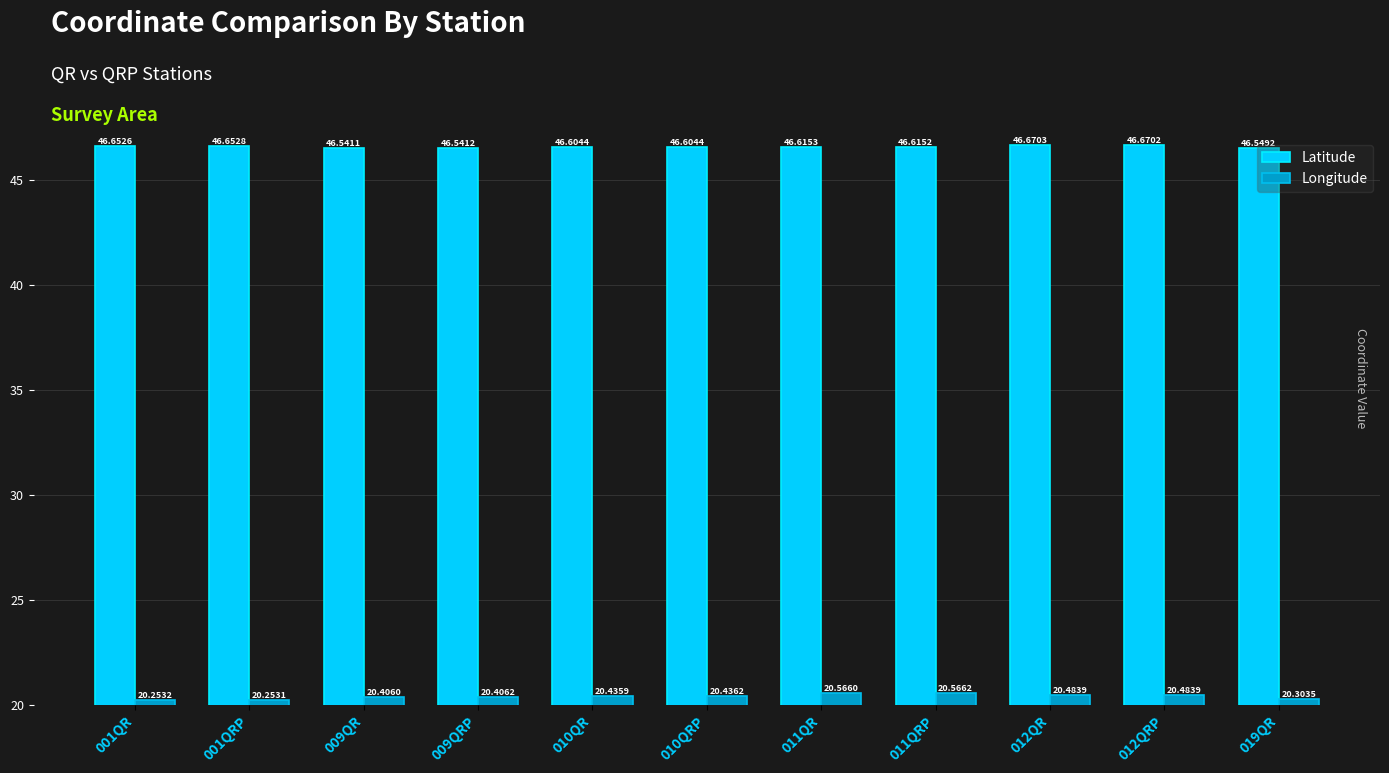

Are the bars horizontal?

No